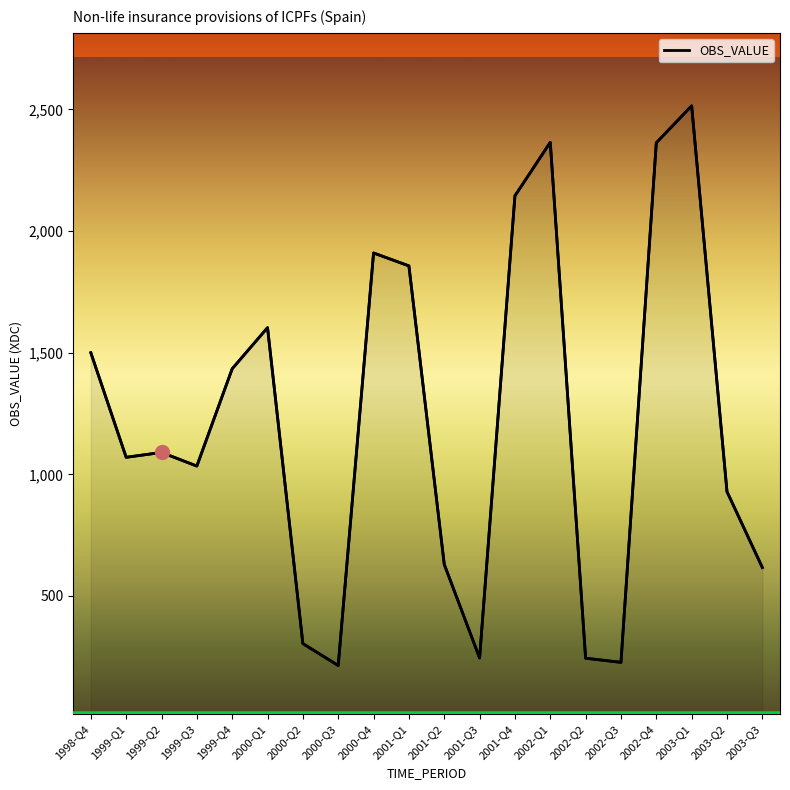

Between 2002-Q2 and 2000-Q3, which is larger?

2002-Q2